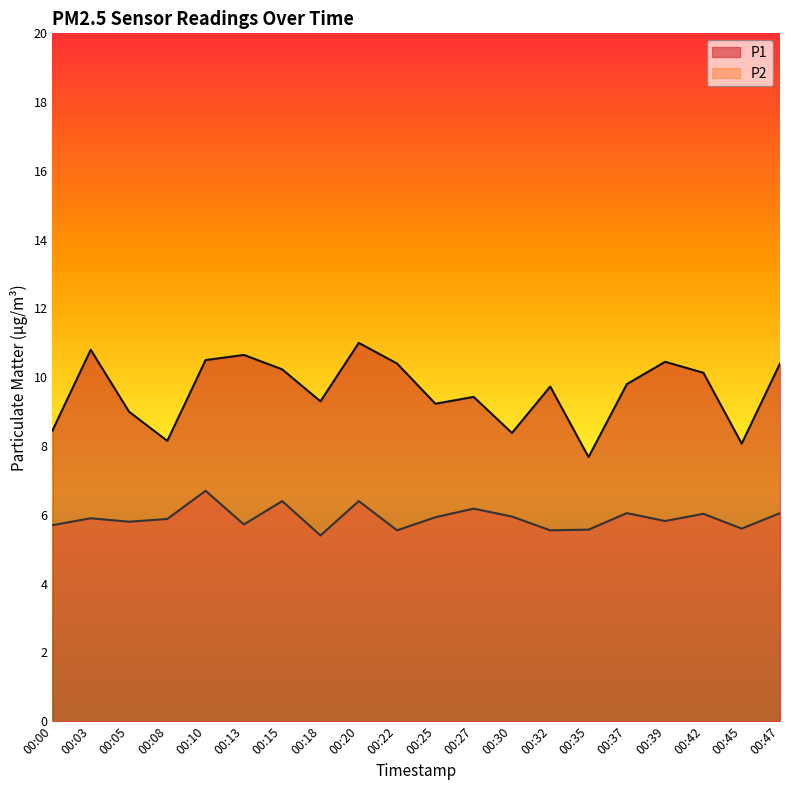

Where is the first local minimum for P1?

00:08